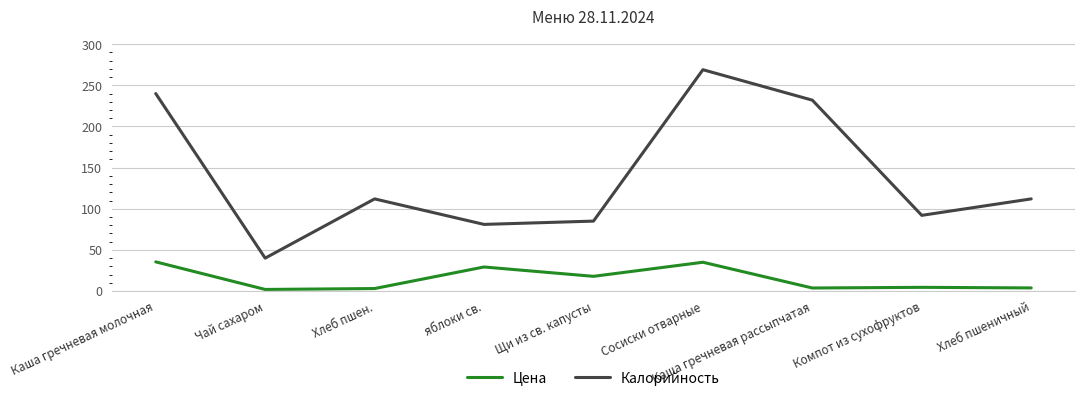

List the series in order of their peak value, lowest first.

Цена, Калорийность